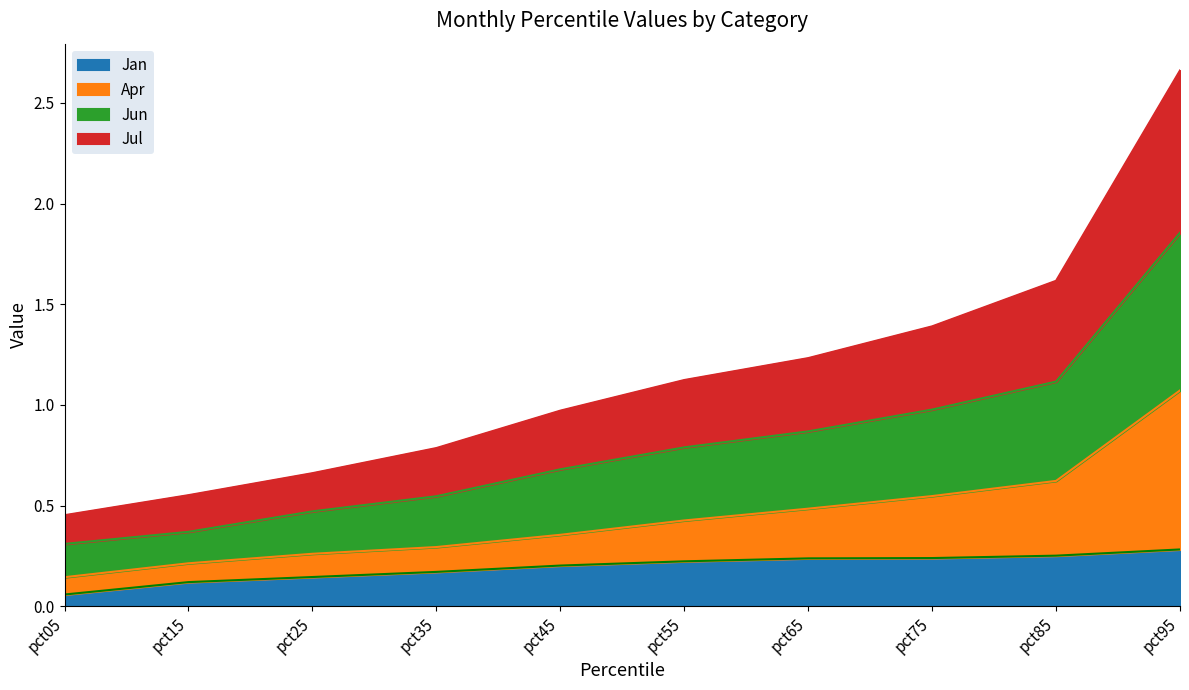

Where is Jan nearest to the value 0?

pct05